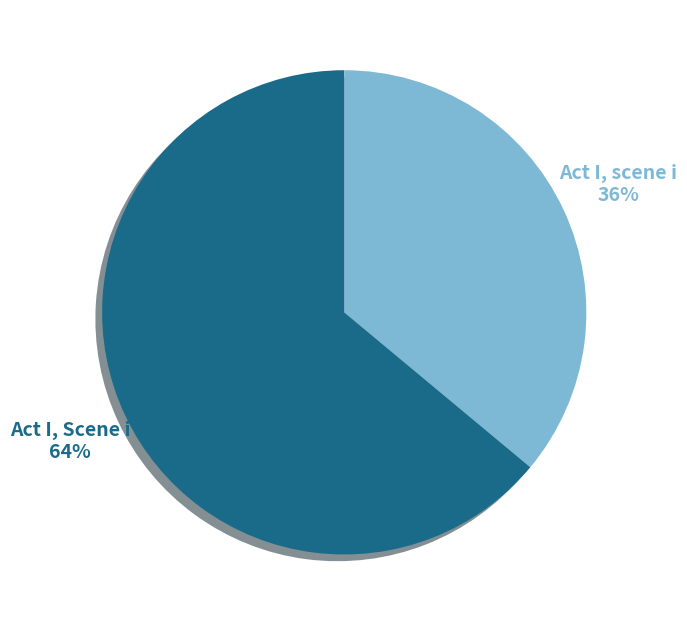

Count the number of slices in the pie.

2